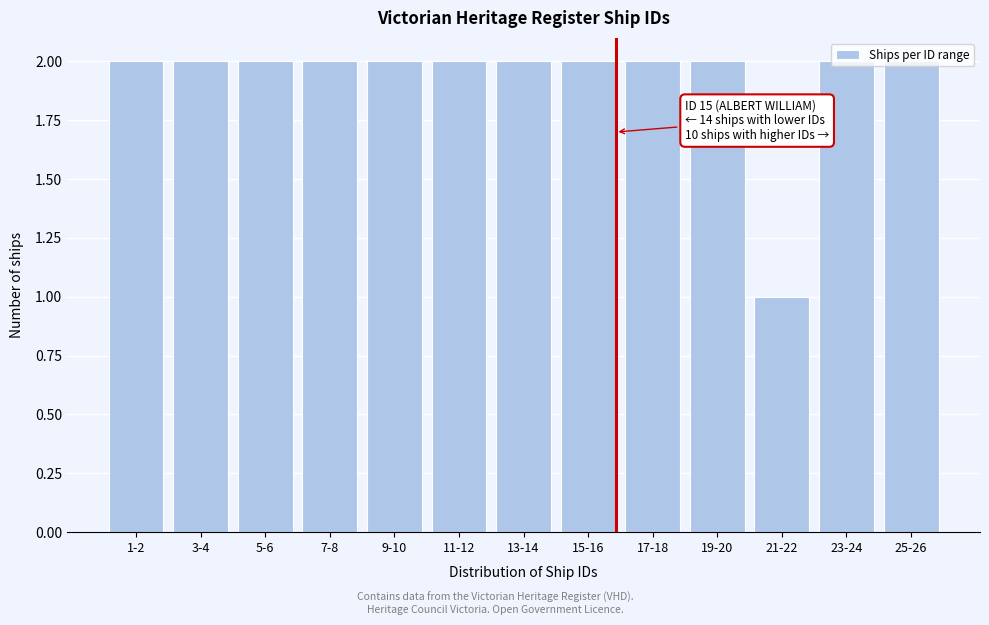

Approximately how many times larger is the value at 13-14 compared to 5-6?

1.0